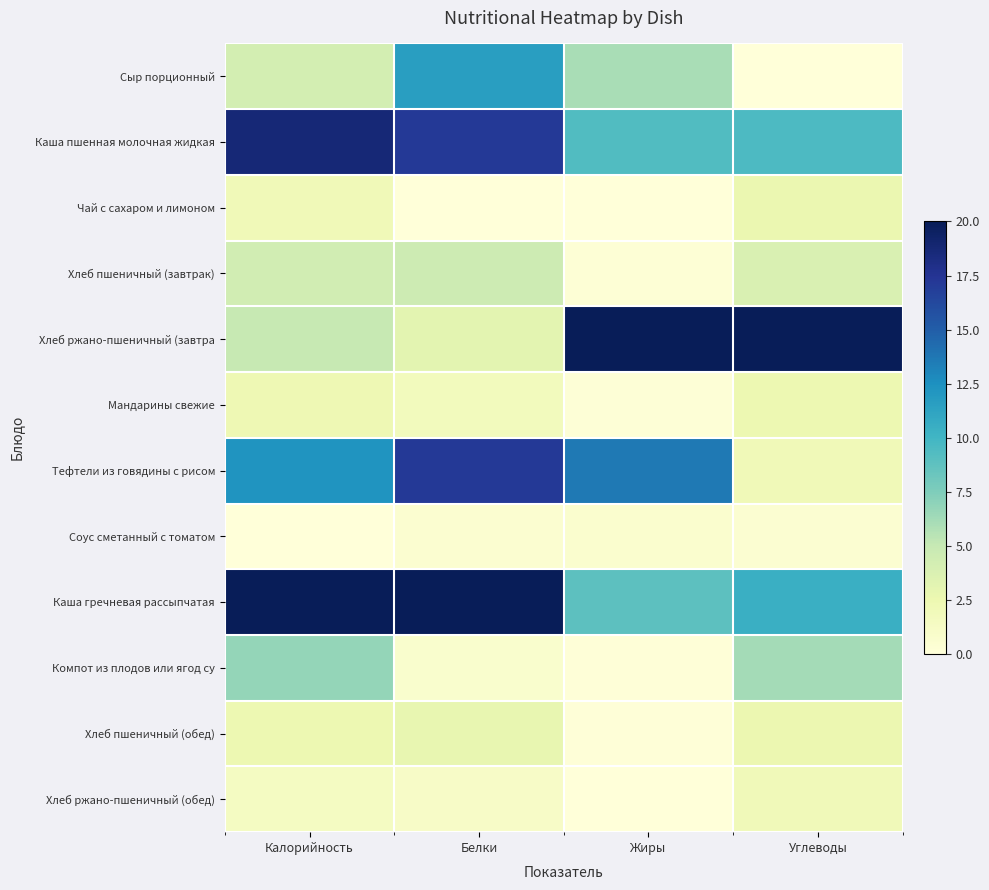

At which category is the sum across all series the highest?

Белки